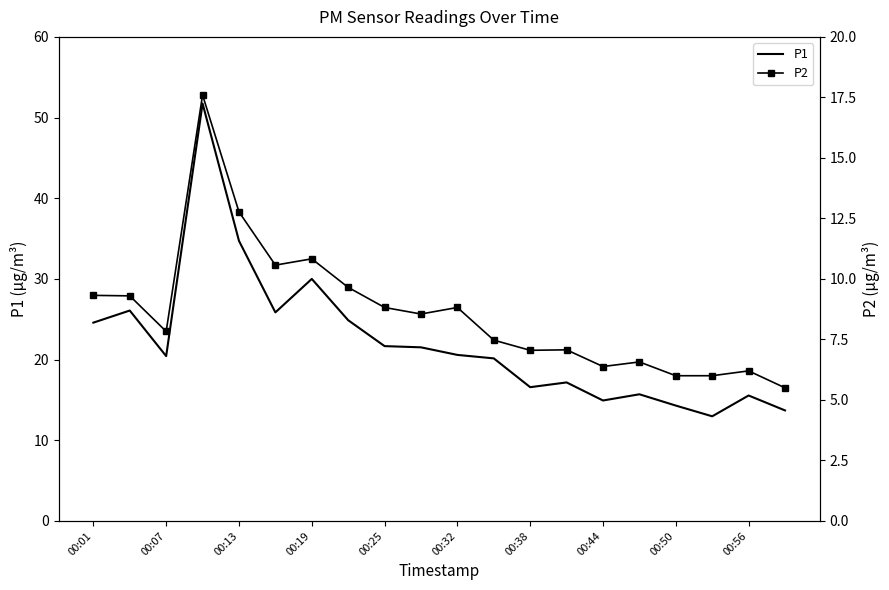

Rank the series by their maximum value, from lowest to highest.

P2, P1